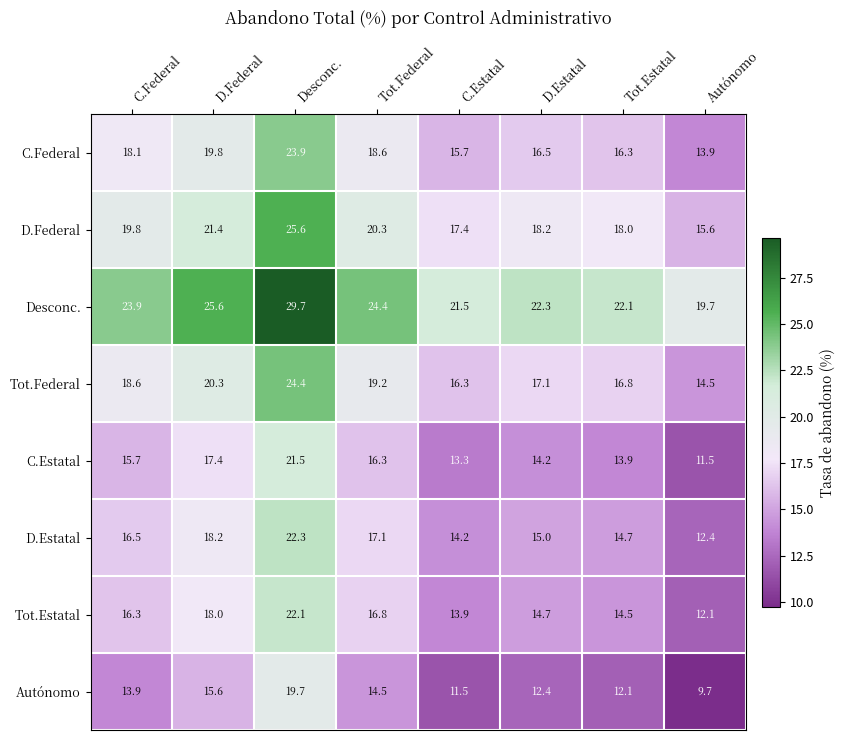

Count the number of data series in this chart.

8